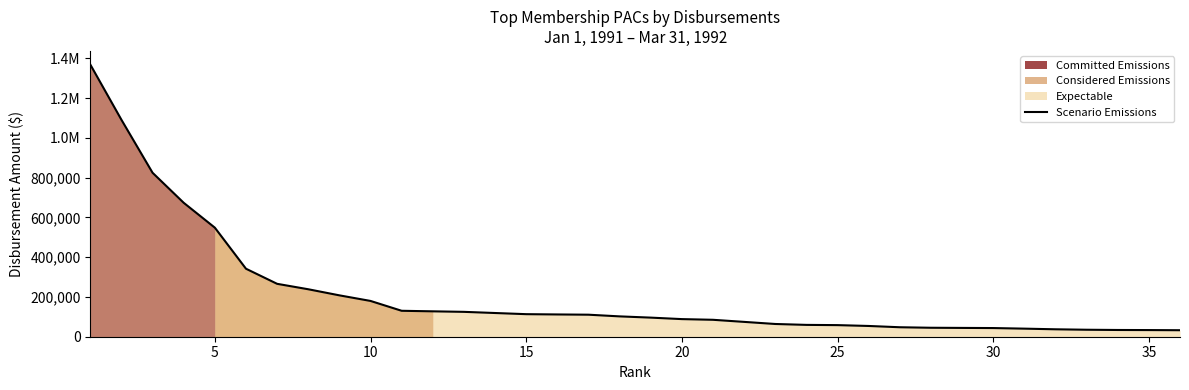

What is the difference between the maximum and second lowest values?

1335478